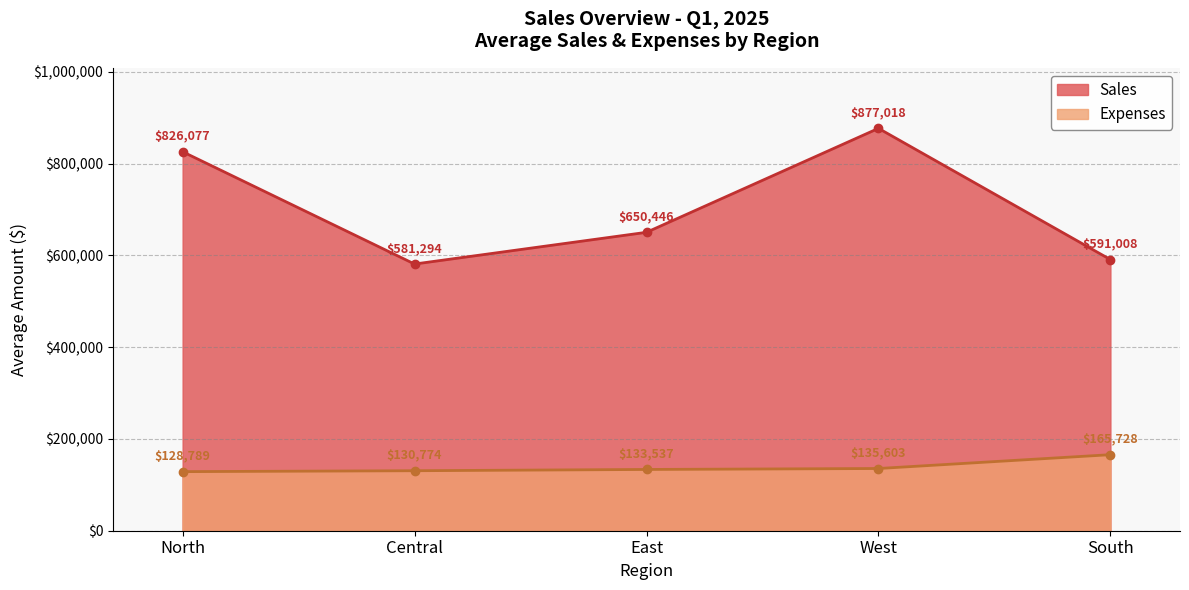

At how many categories does at least one series exceed 152637?

5